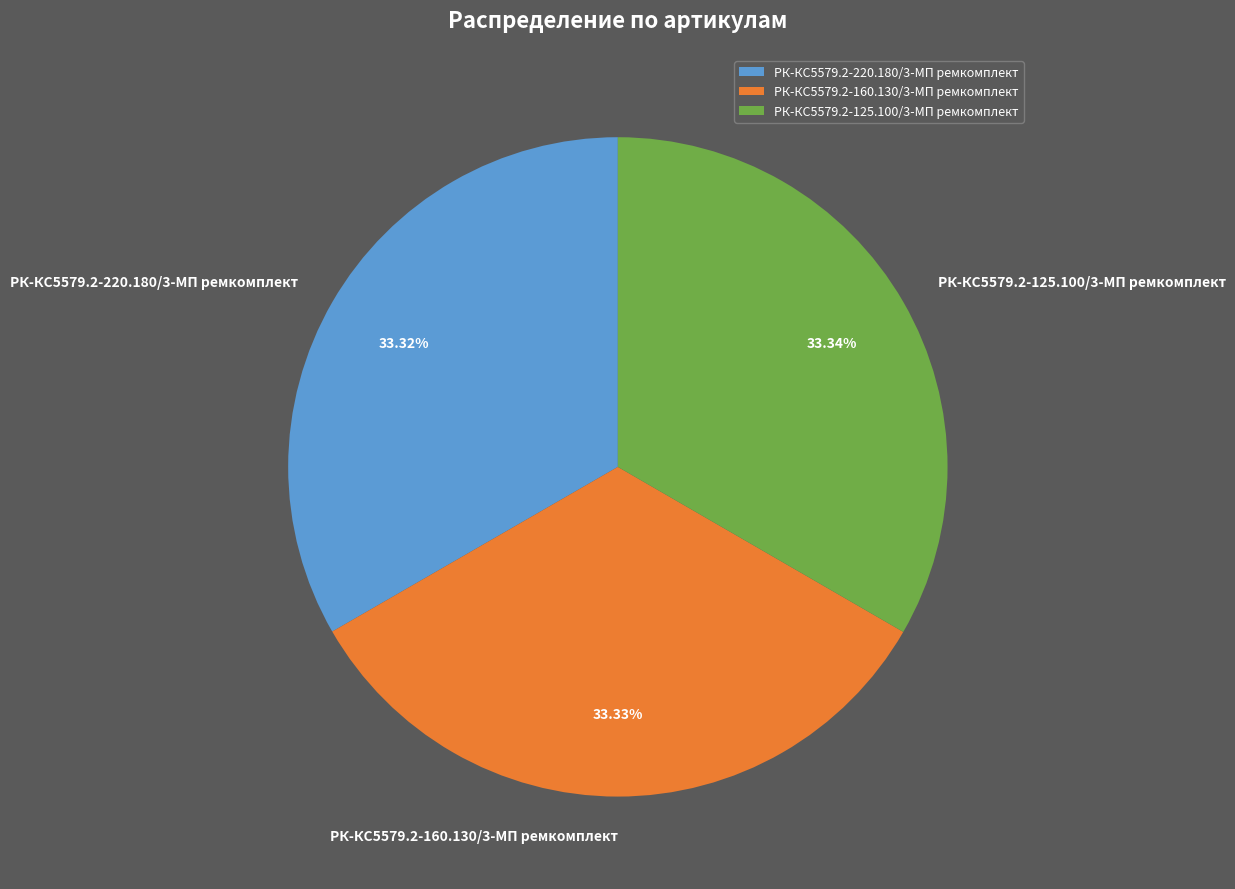

Approximately how many times larger is the value at РК-КС5579.2-160.130/3-МП ремкомплект compared to РК-КС5579.2-220.180/3-МП ремкомплект?

1.0